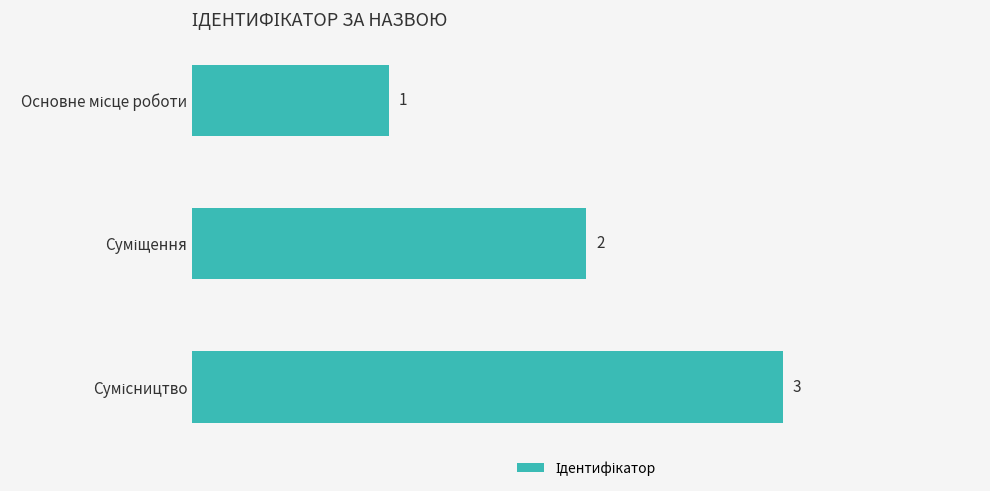

What is the maximum value shown in the chart?

3